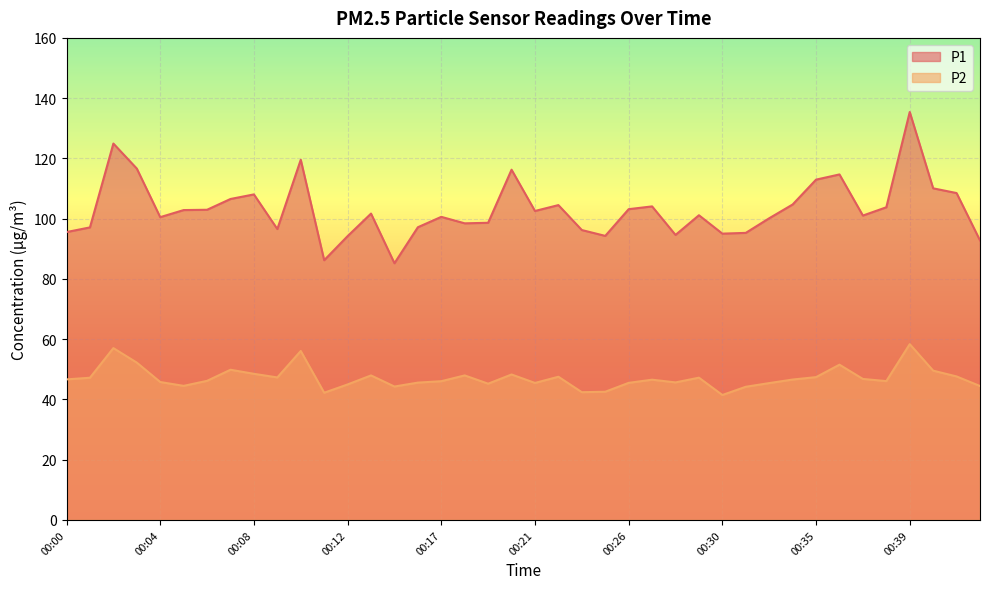

Rank the series by their average value, from lowest to highest.

P2, P1